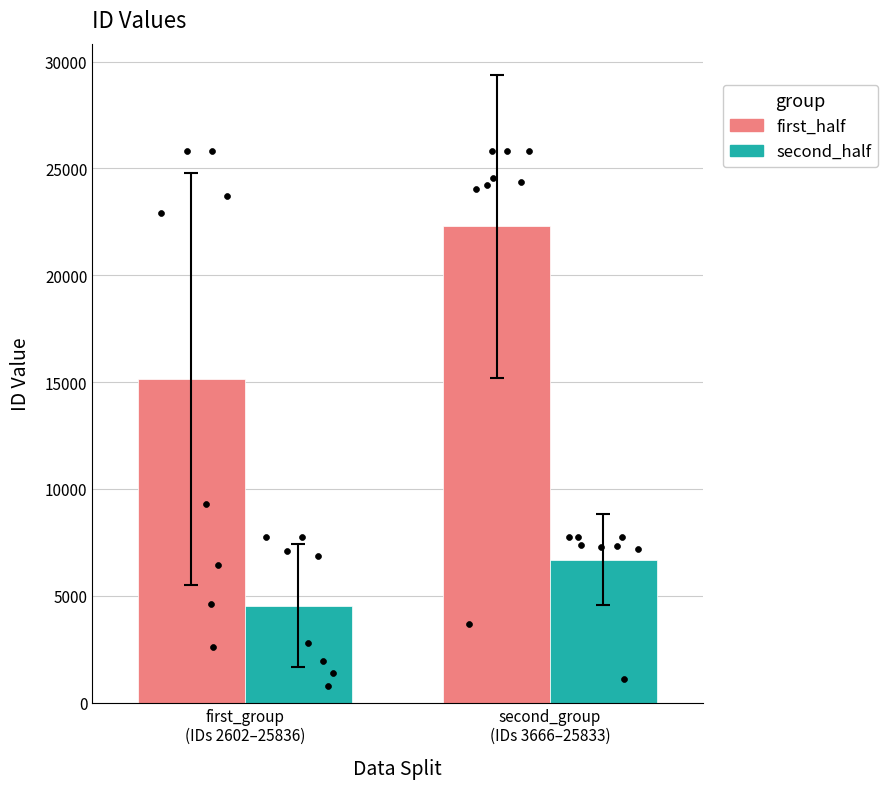

Which series reaches the minimum Y coordinate?

second_half